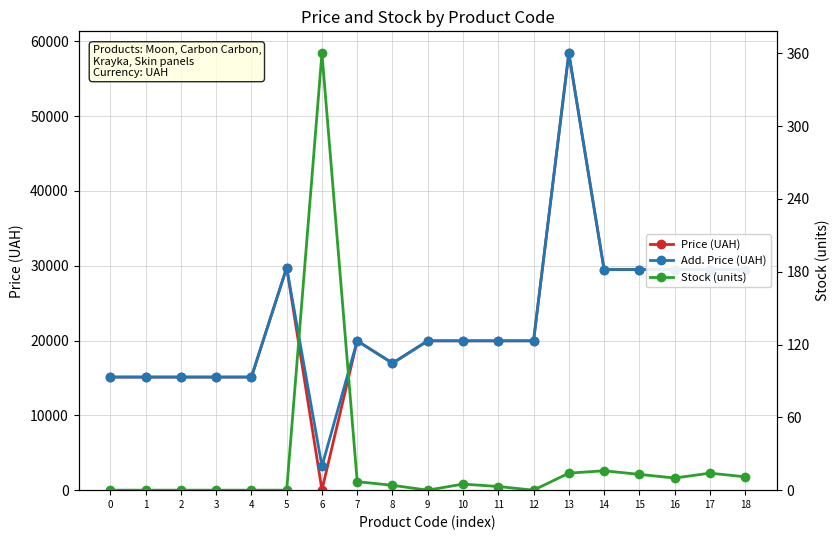

What is the difference between the maximum and minimum values in the Price (UAH) series?

58394.5